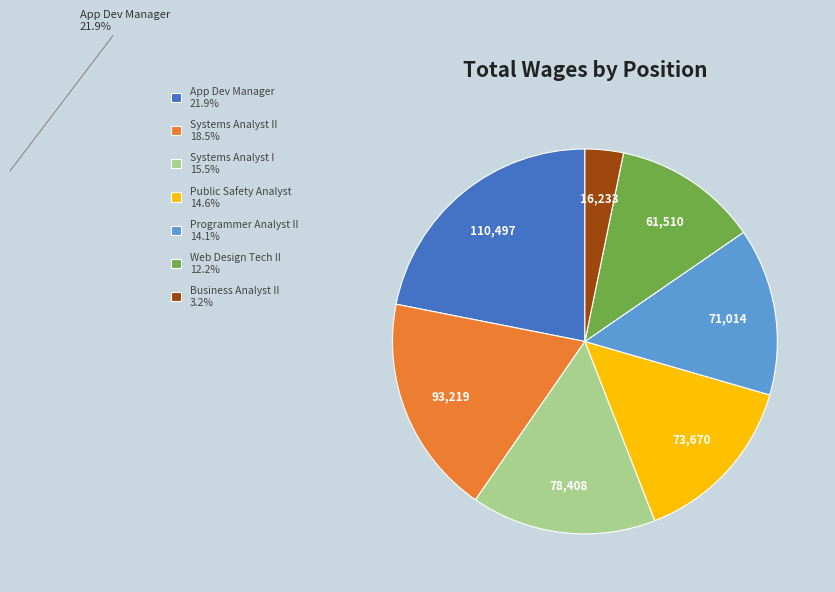

Do Systems Analyst I 15.5% and Business Analyst II 3.2% together represent more than half of the pie?

No